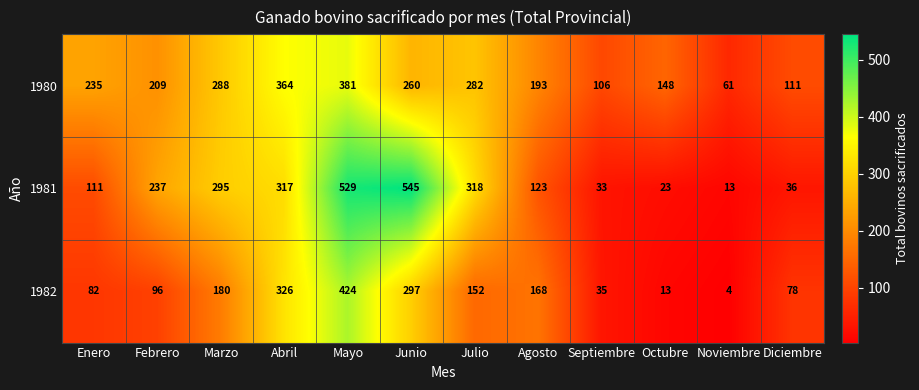

Which series has the largest total across all categories?

1980